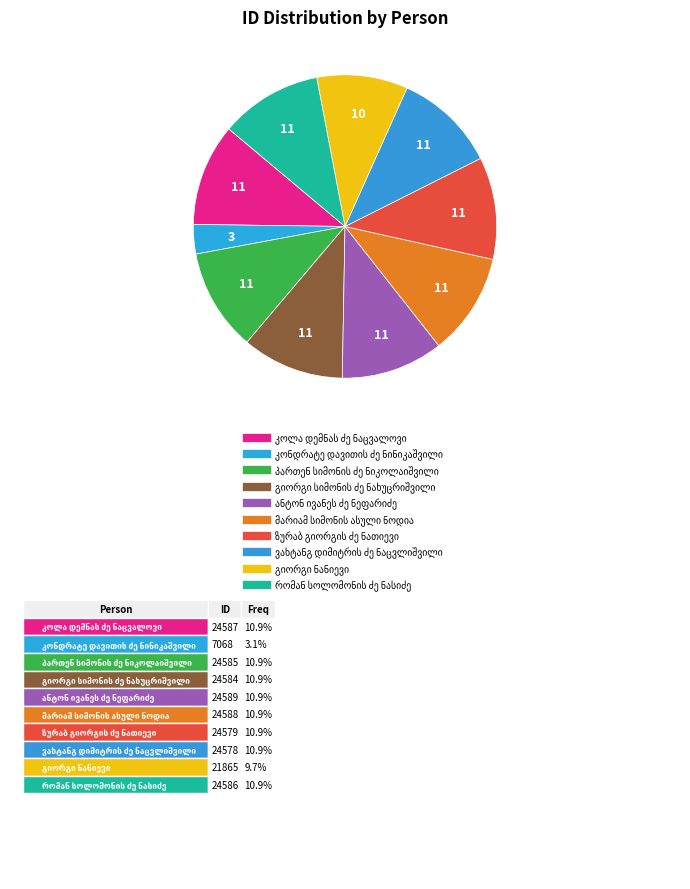

To the nearest percent, what percentage of the pie is პართენ სიმონის ძე ნიკოლაიშვილი?

11%